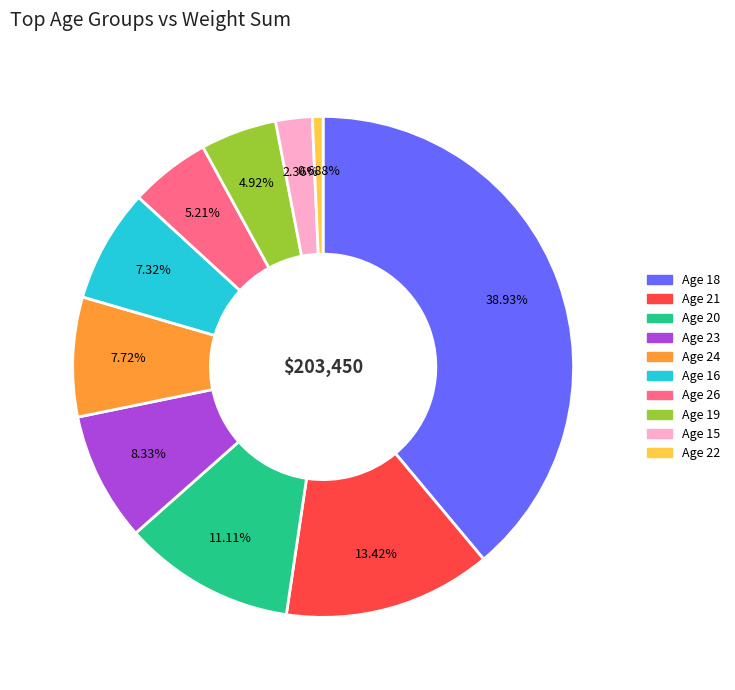

Is there a majority slice in this chart?

No